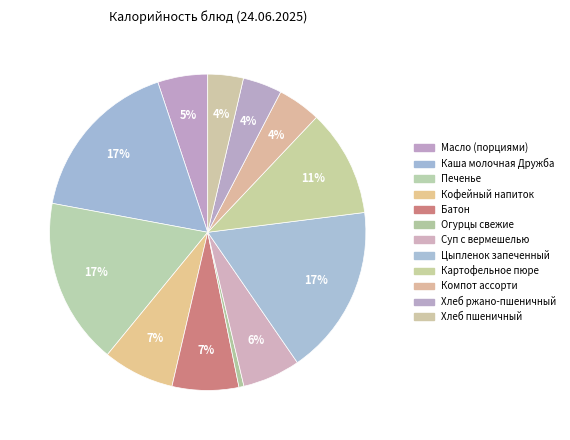

Is it true that Суп с вермешелью is 15% of the pie?

False